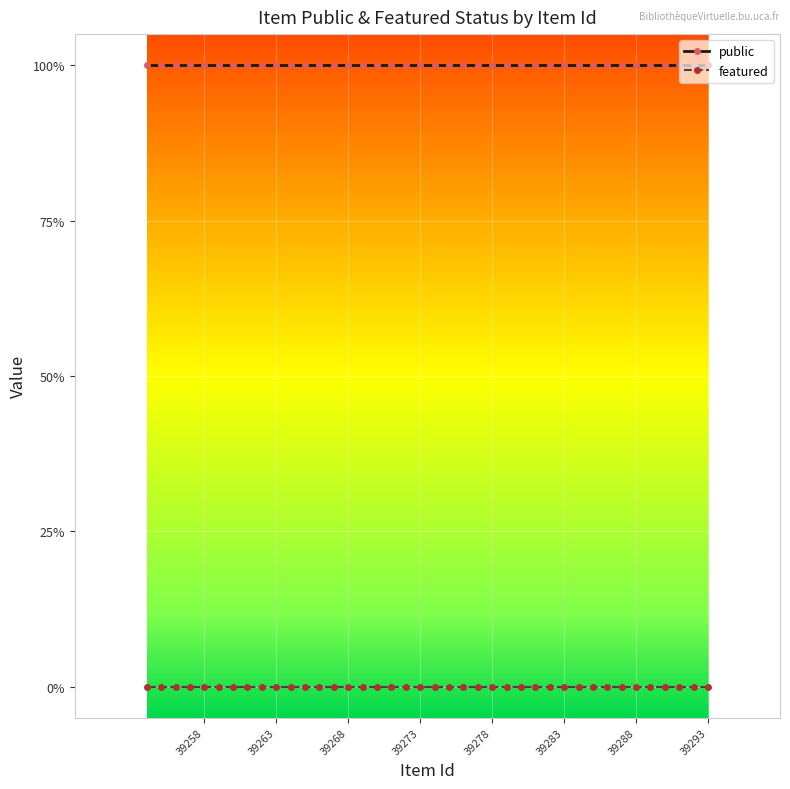

What are all the series names shown in the legend?

public, featured